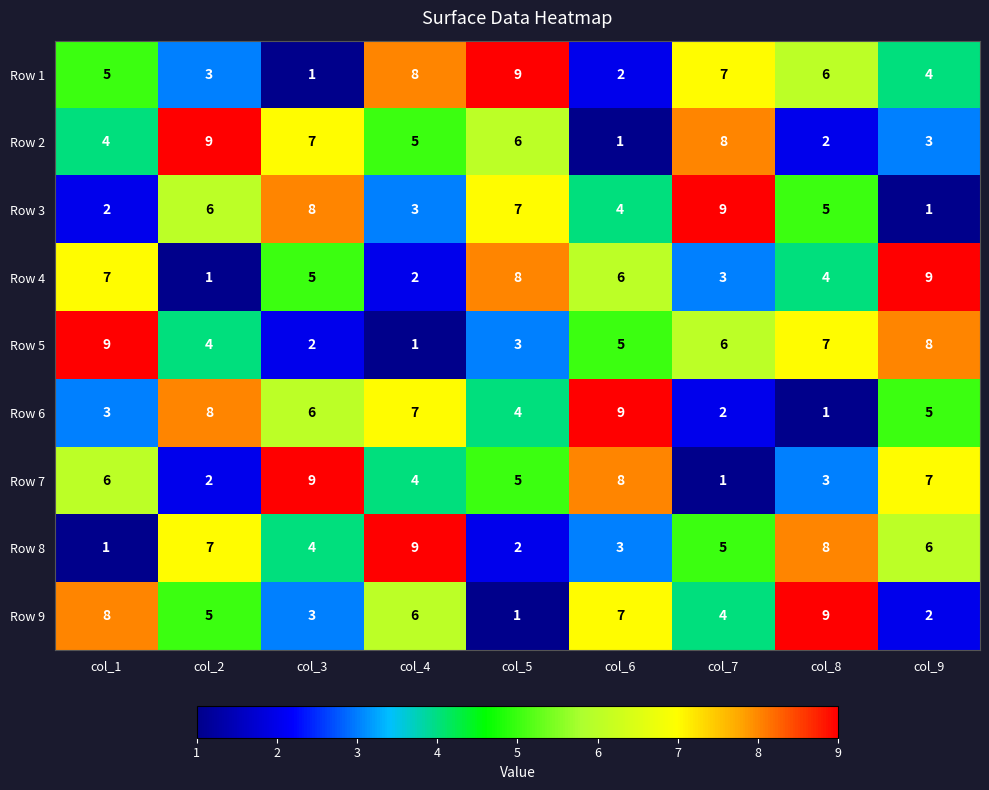

The Row 6 series shows 0 at col_8. True or false?

False